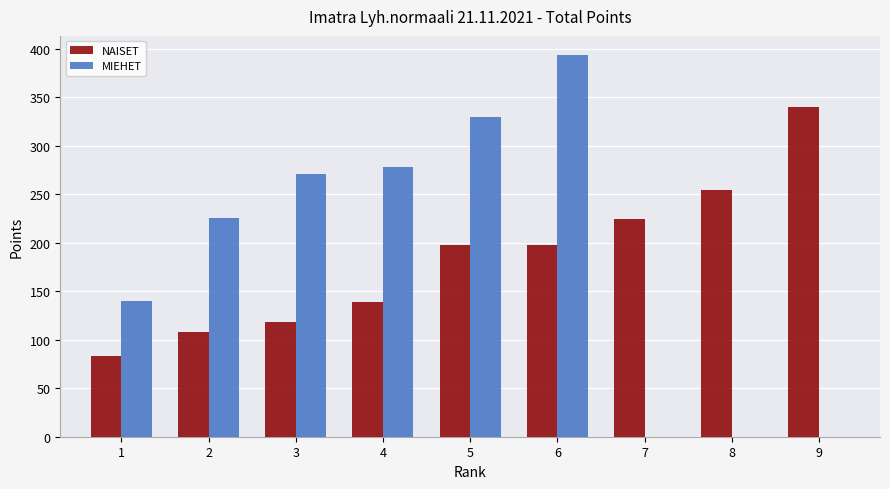

List the labels in order of value, largest first.

9, 8, 7, 6, 5, 4, 3, 2, 1